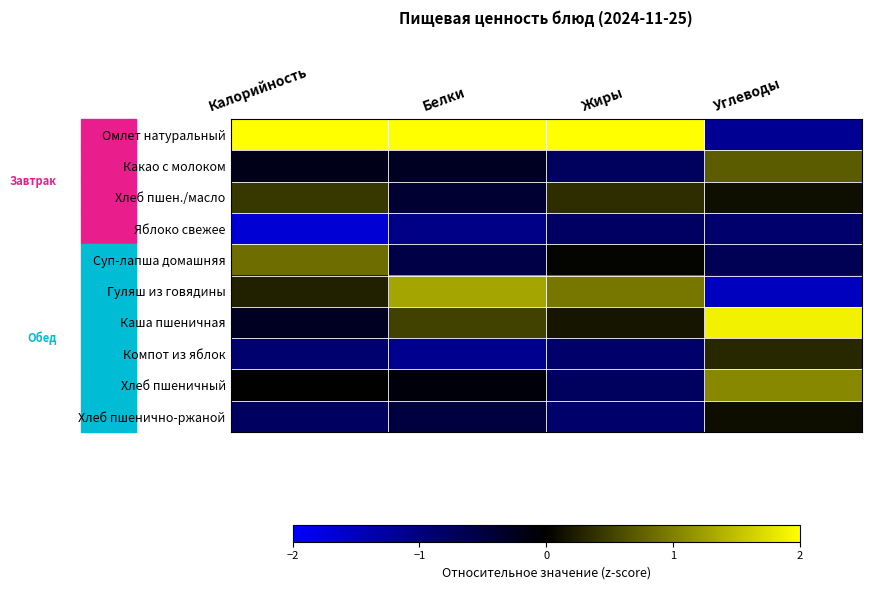

Reading right to left, extract all data points from this chart.

Омлет натуральный: Углеводы=-1.2	Жиры=2.0	Белки=2.0	Калорийность=2.0
Какао с молоком: Углеводы=0.7	Жиры=-0.7	Белки=-0.3	Калорийность=-0.2
Хлеб пшен./масло: Углеводы=0.1	Жиры=0.4	Белки=-0.4	Калорийность=0.4
Яблоко свежее: Углеводы=-0.8	Жиры=-0.8	Белки=-1.1	Калорийность=-1.7
Суп-лапша домашняя: Углеводы=-0.7	Жиры=0.0	Белки=-0.6	Калорийность=0.8
Гуляш из говядины: Углеводы=-1.5	Жиры=0.9	Белки=1.3	Калорийность=0.3
Каша пшеничная: Углеводы=1.9	Жиры=0.2	Белки=0.5	Калорийность=-0.3
Компот из яблок: Углеводы=0.3	Жиры=-0.8	Белки=-1.1	Калорийность=-0.9
Хлеб пшеничный: Углеводы=1.1	Жиры=-0.7	Белки=-0.1	Калорийность=0.0
Хлеб пшенично-ржаной: Углеводы=0.1	Жиры=-0.8	Белки=-0.5	Калорийность=-0.8